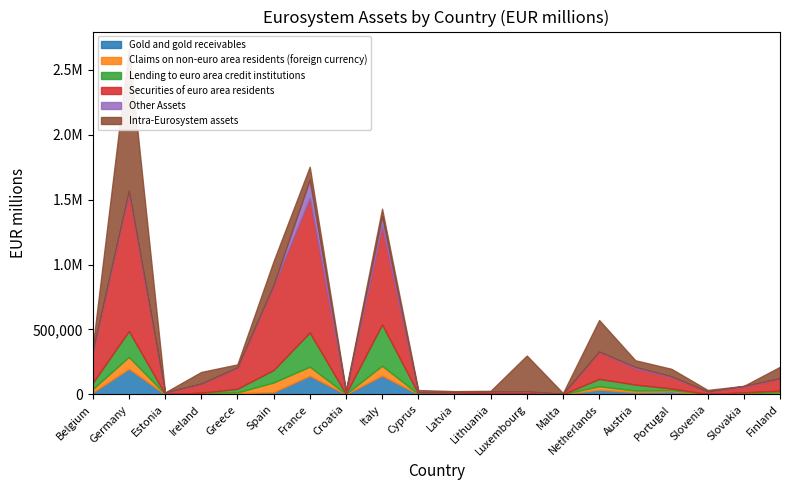

Reading left to right, extract all data points from this chart.

Gold and gold receivables: Belgium=13313	Germany=196275	Estonia=15	Ireland=704	Greece=8881	Spain=16486	France=142658	Croatia=1	Italy=143537	Cyprus=814	Latvia=389	Lithuania=341	Luxembourg=132	Malta=13	Netherlands=35855	Austria=16392	Portugal=22399	Slovenia=186	Slovakia=1855	Finland=2871
Claims on non-euro area residents (foreign currency): Belgium=26891	Germany=91881	Estonia=2238	Ireland=11256	Greece=5629	Spain=74819	France=70550	Croatia=2892	Italy=76496	Cyprus=1061	Latvia=3902	Lithuania=5151	Luxembourg=2578	Malta=1170	Netherlands=26378	Austria=12614	Portugal=9885	Slovenia=1977	Slovakia=7118	Finland=12354
Lending to euro area credit institutions: Belgium=46902	Germany=199922	Estonia=100	Ireland=219	Greece=28273	Spain=96195	France=263099	Croatia=19	Italy=318575	Cyprus=4965	Latvia=343	Lithuania=1654	Luxembourg=6168	Malta=115	Netherlands=56845	Austria=46313	Portugal=12891	Slovenia=571	Slovakia=6439	Finland=13596
Securities of euro area residents: Belgium=234793	Germany=1058383	Estonia=10804	Ireland=68878	Greece=161237	Spain=647138	France=1036310	Croatia=12969	Italy=761010	Cyprus=8712	Latvia=13819	Lithuania=13631	Luxembourg=12729	Malta=2392	Netherlands=207608	Austria=125705	Portugal=88064	Slovenia=18271	Slovakia=43558	Finland=94192
Other Assets: Belgium=10178	Germany=22541	Estonia=403	Ireland=2027	Greece=3794	Spain=7823	France=142694	Croatia=902	Italy=74460	Cyprus=109	Latvia=370	Lithuania=542	Luxembourg=1558	Malta=464	Netherlands=3120	Austria=9740	Portugal=5970	Slovenia=449	Slovakia=5664	Finland=1108
Intra-Eurosystem assets: Belgium=27851	Germany=1093952	Estonia=1093	Ireland=89352	Greece=22929	Spain=183834	France=99050	Croatia=13982	Italy=56616	Cyprus=17484	Latvia=5959	Lithuania=5780	Luxembourg=275725	Malta=5851	Netherlands=242927	Austria=51762	Portugal=57254	Slovenia=12414	Slovakia=758	Finland=87973